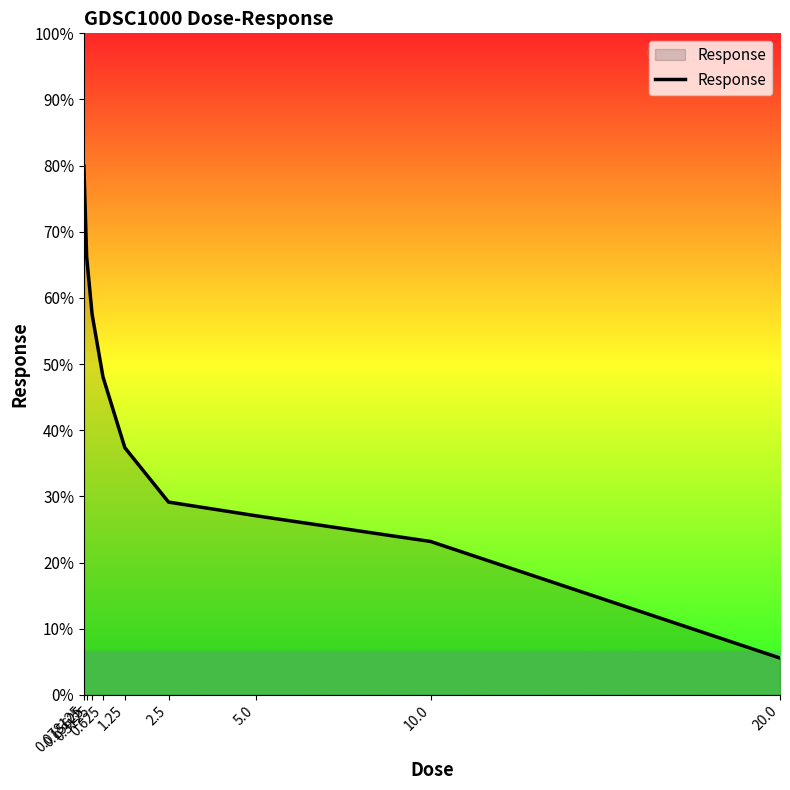

What is the change in value from 0.625 to 5.0?

-21.0